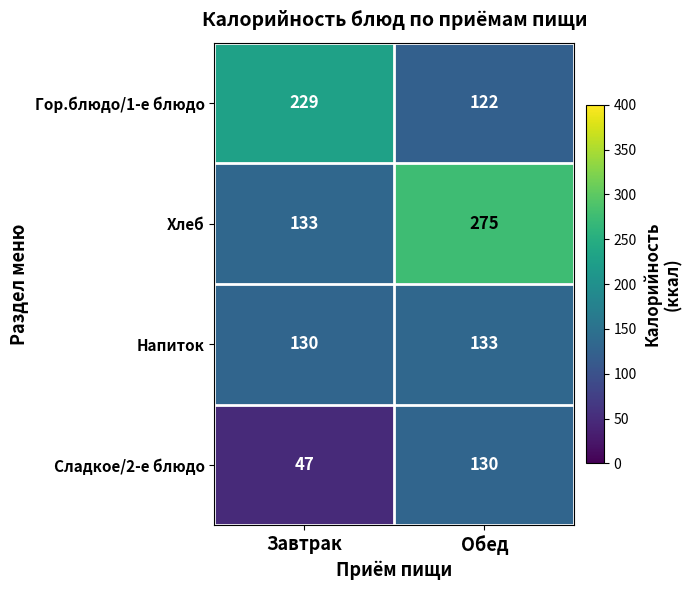

Which series has the widest spread of values?

Хлеб